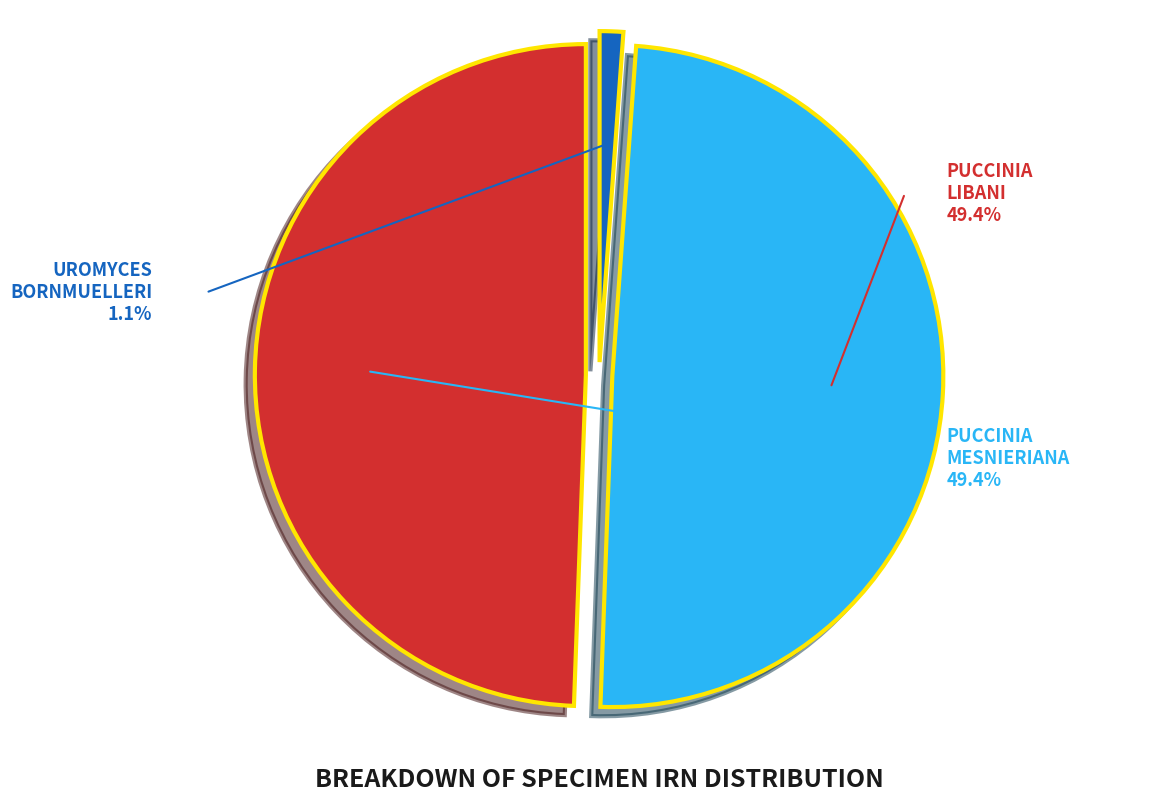

Is there a majority slice in this chart?

No